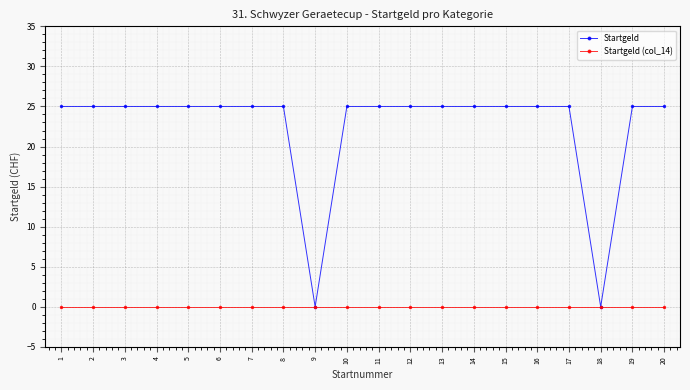

What is the value of the Startgeld point at the 8th from the left?

25